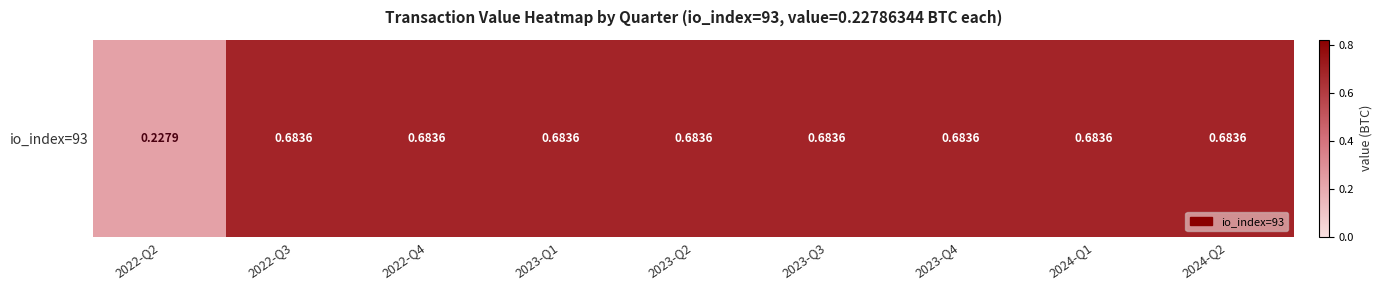

True or false: the data shows 0.7 at 2022-Q3.

True